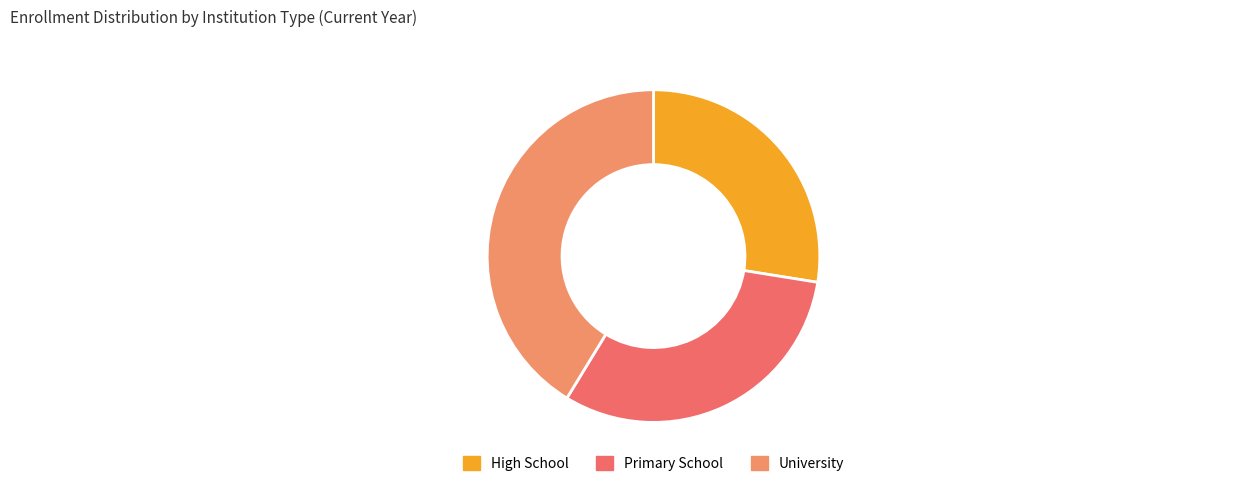

Count the number of slices in the pie.

3